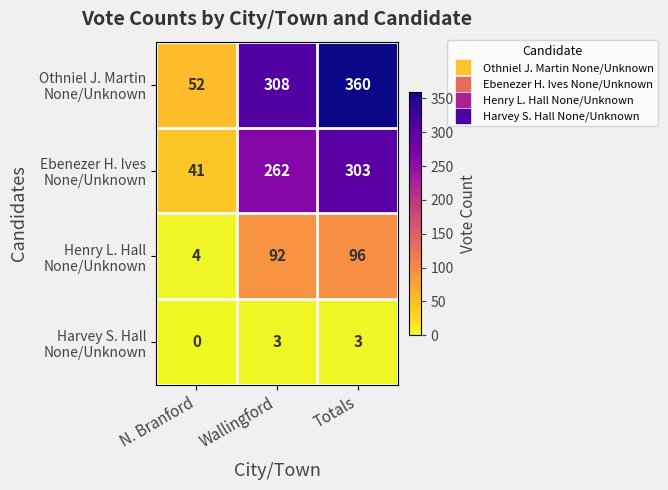

What is the difference between the highest and lowest values at Wallingford?

305